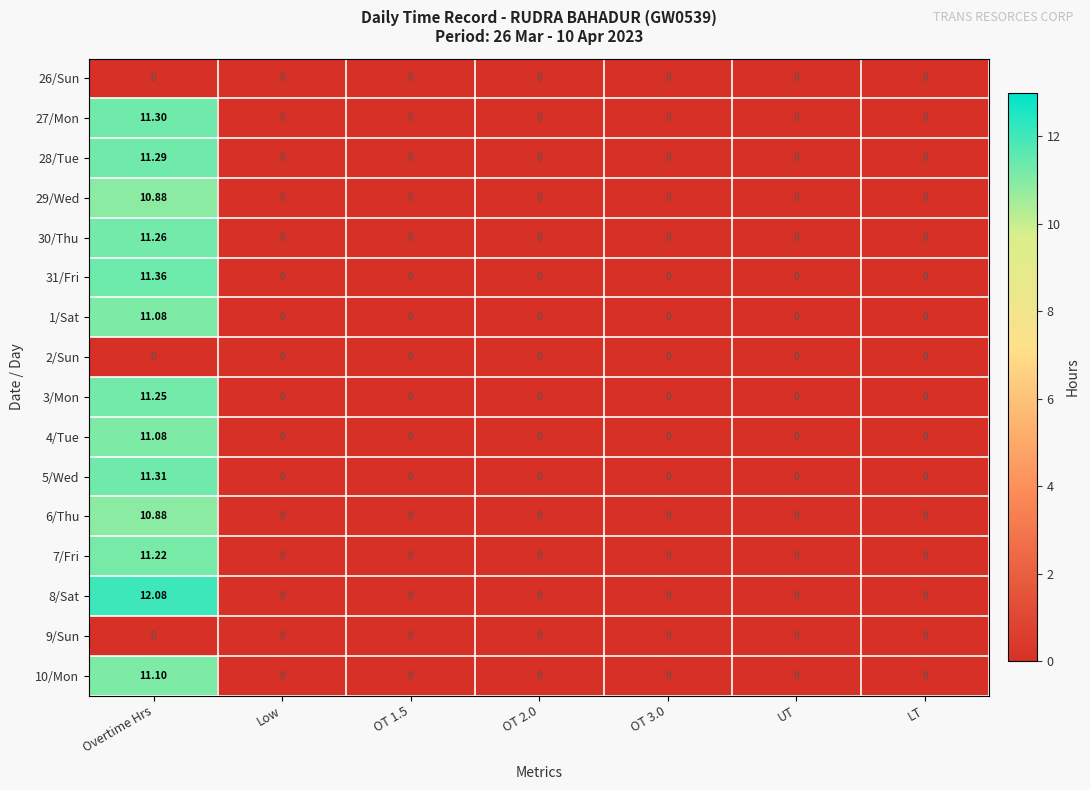

Count the number of categories in the chart.

7